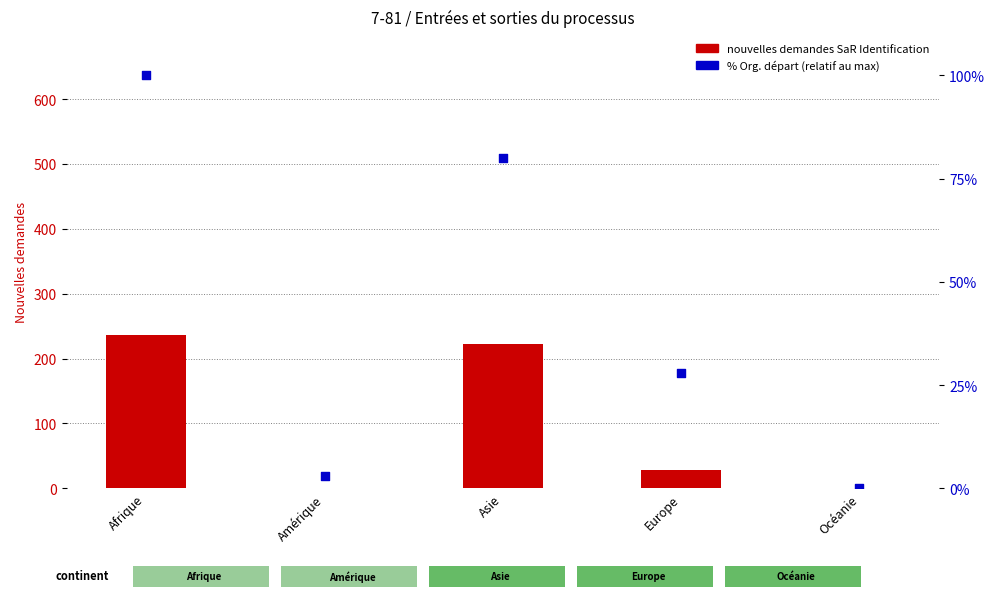

Which series reaches the maximum Y coordinate?

Nouvelles demandes SaR Identification